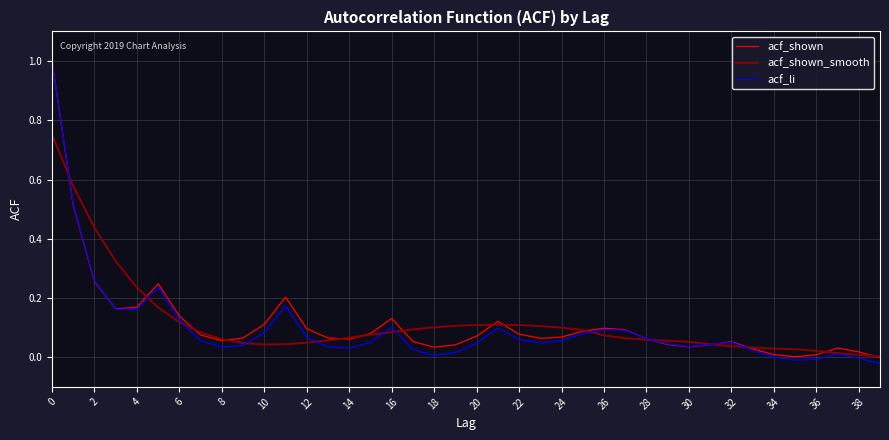

Which series has the largest range (max minus min)?

acf_li